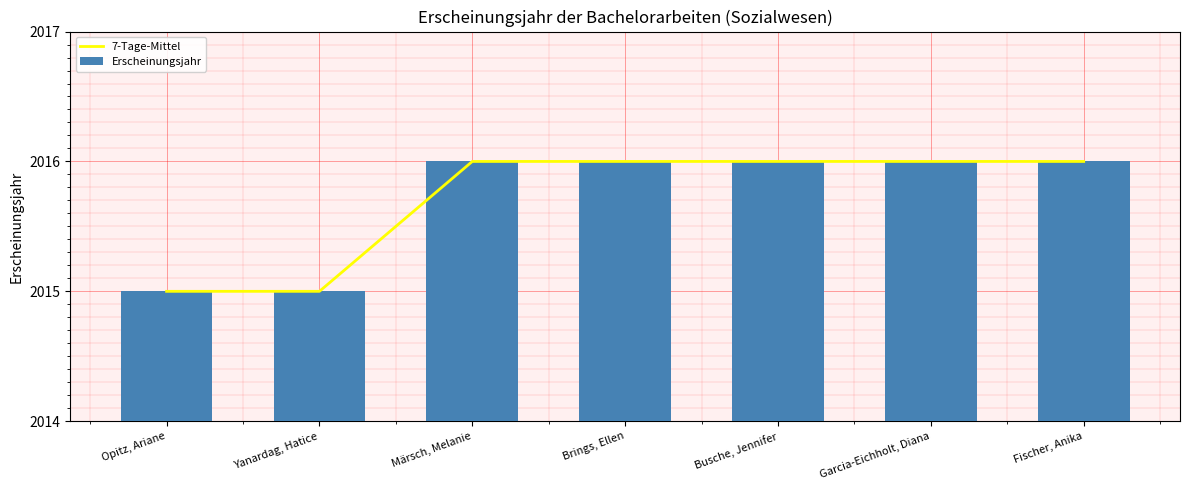

Which series changed the most between Opitz, Ariane and Garcia-Eichholt, Diana?

7-Tage-Mittel